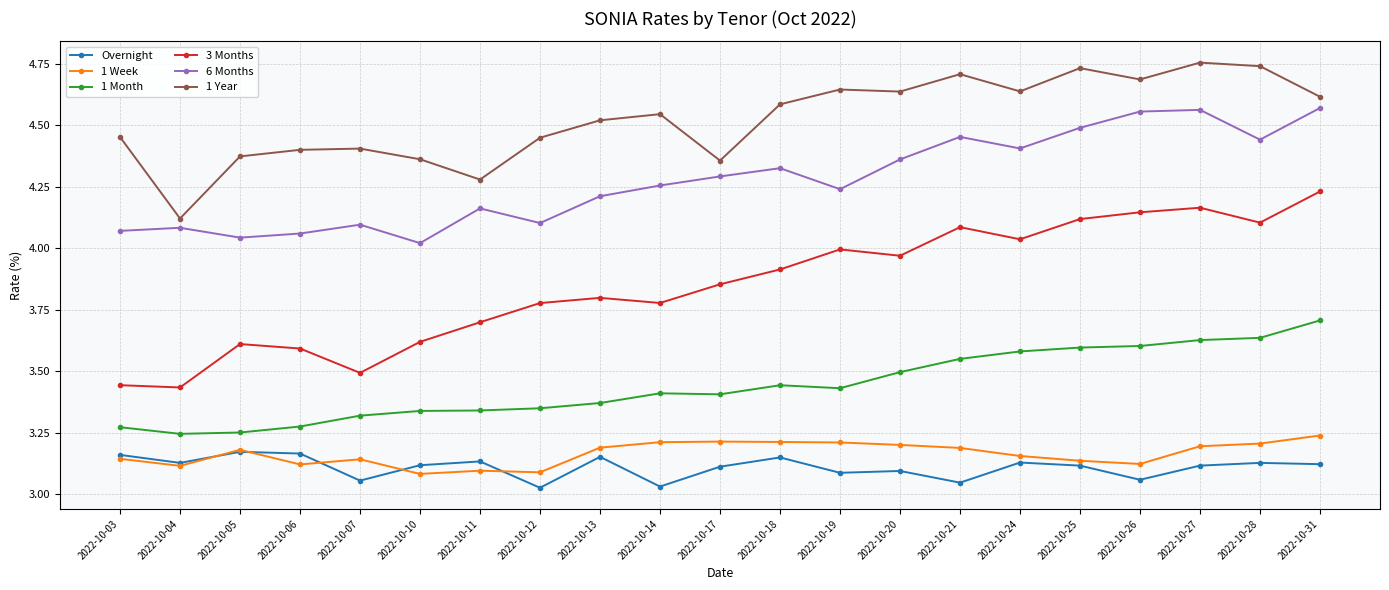

In 1 Month, how many points are higher than both neighbors (excluding endpoints)?

2